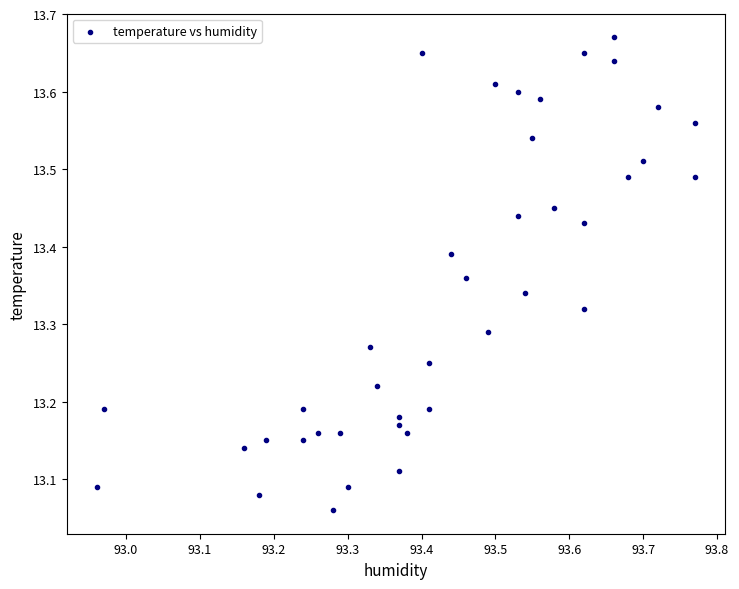

What is the range of Y values (max minus min)?

0.6